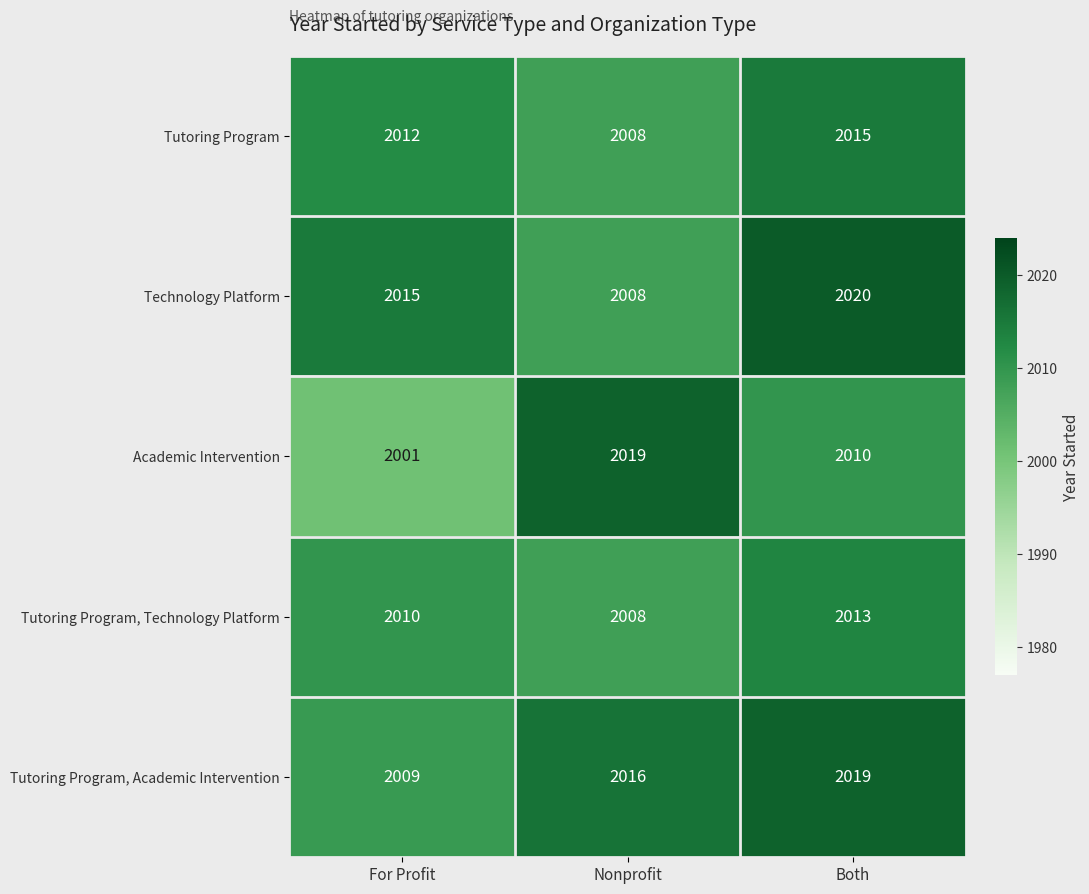

Between For Profit and Nonprofit, which series saw the biggest shift?

Academic Intervention